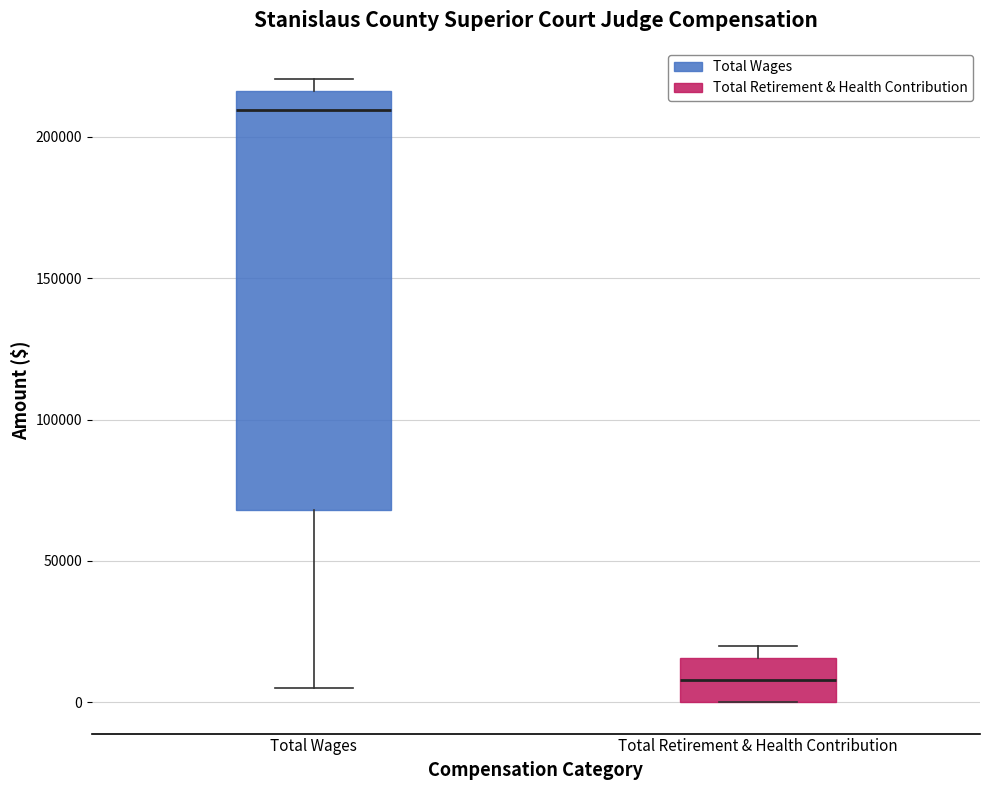

Comparing the boxes themselves (not the whiskers), which one is the tallest?

Total Wages